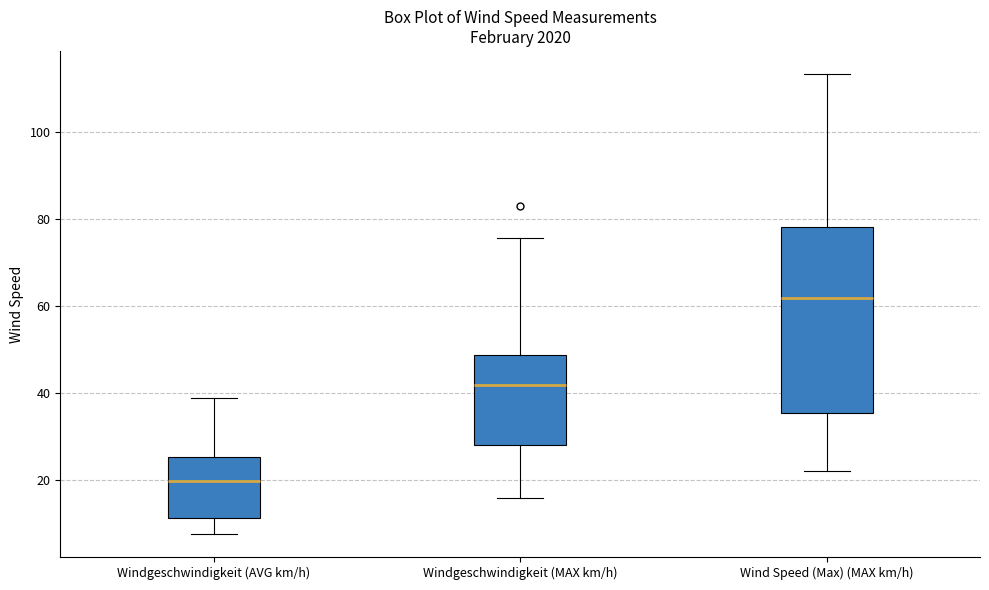

Which box is the tallest, from its lower edge to its upper edge?

Wind Speed (Max) (MAX km/h)